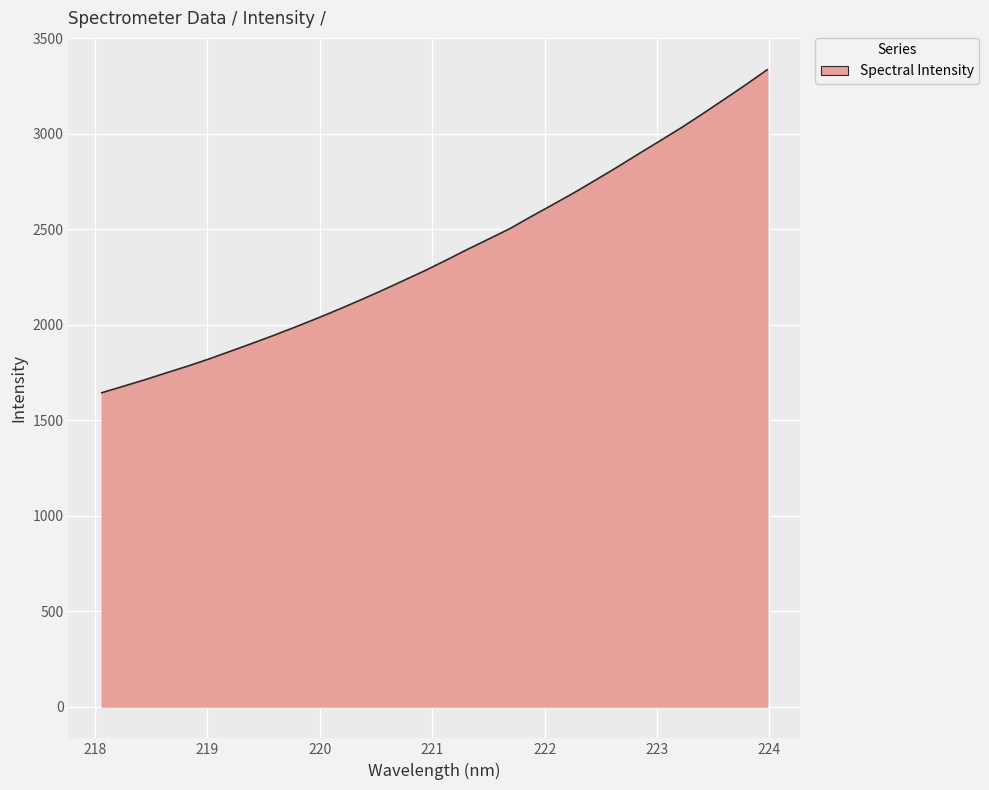

What is the difference between the maximum and minimum values?

1692.2